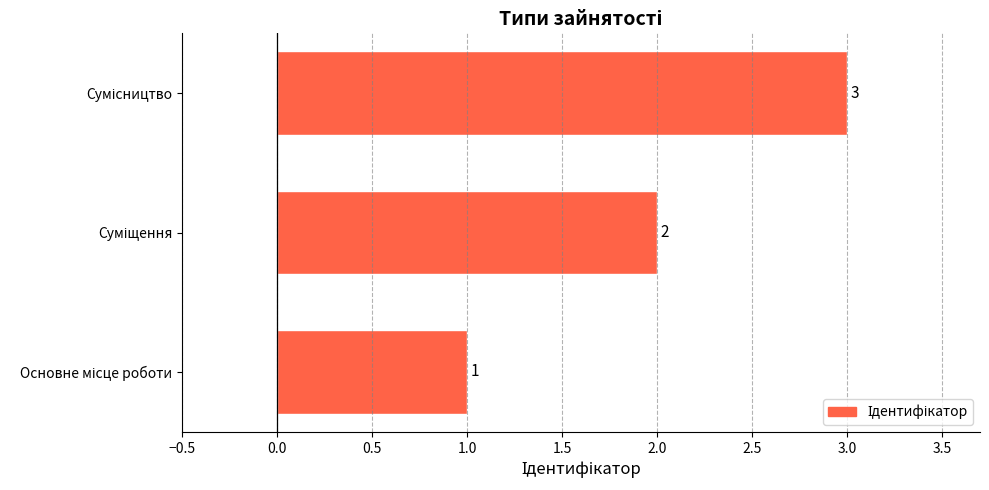

What is the greatest value displayed?

3